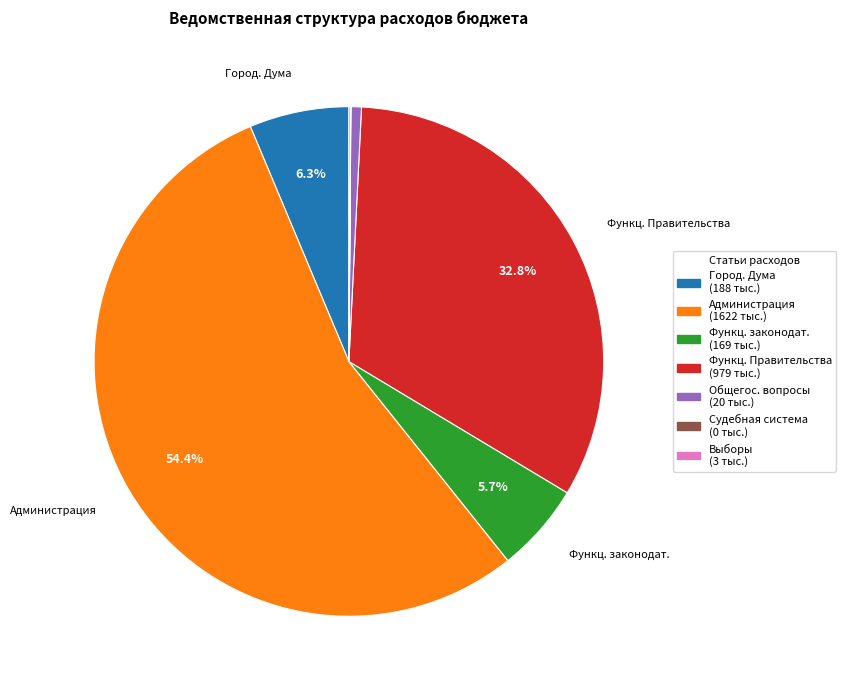

Does any single category account for the majority?

Yes